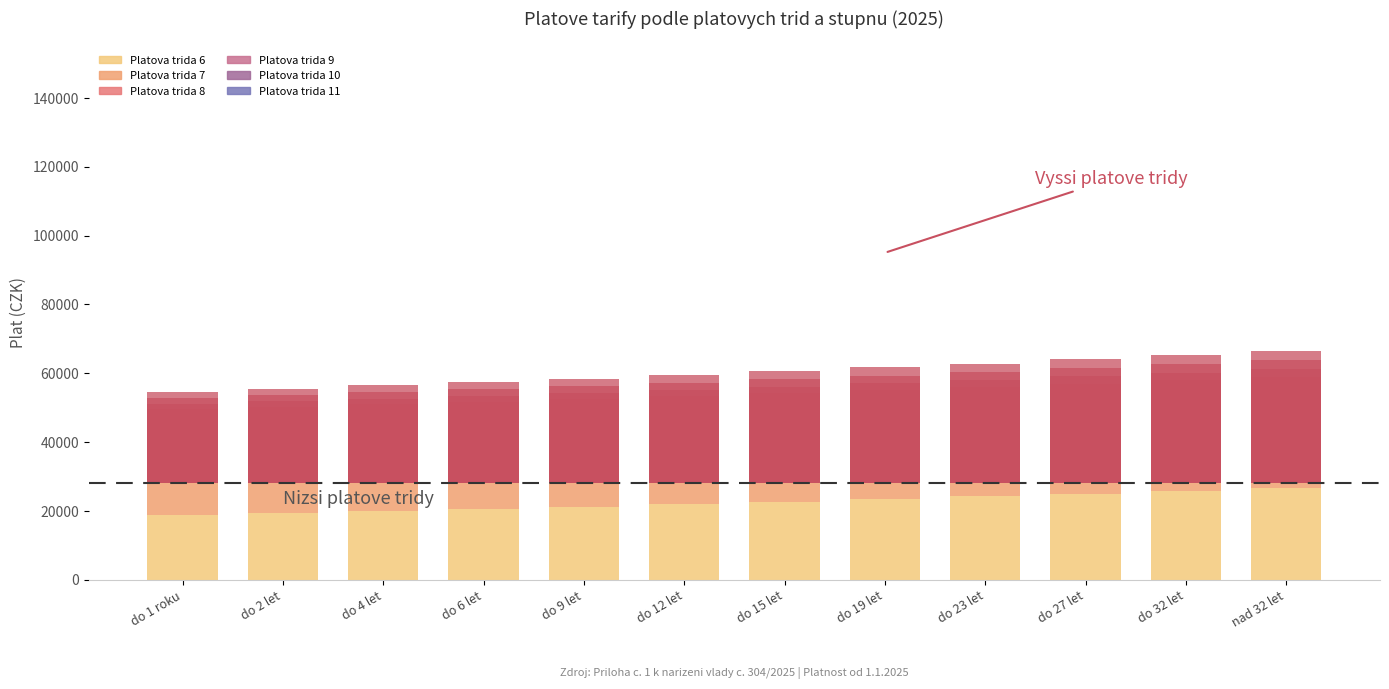

Which has a higher value, do 12 let or do 4 let?

do 12 let